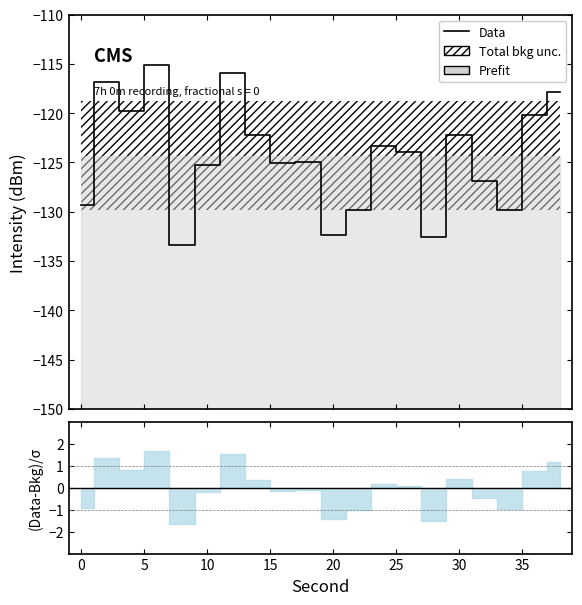

Reading right to left, extract all data points from this chart.

-117.9	-120.2	-129.8	-126.9	-122.2	-132.6	-123.9	-123.3	-129.8	-132.3	-125.0	-125.1	-122.2	-115.9	-125.3	-133.4	-115.1	-119.7	-116.8	-129.4